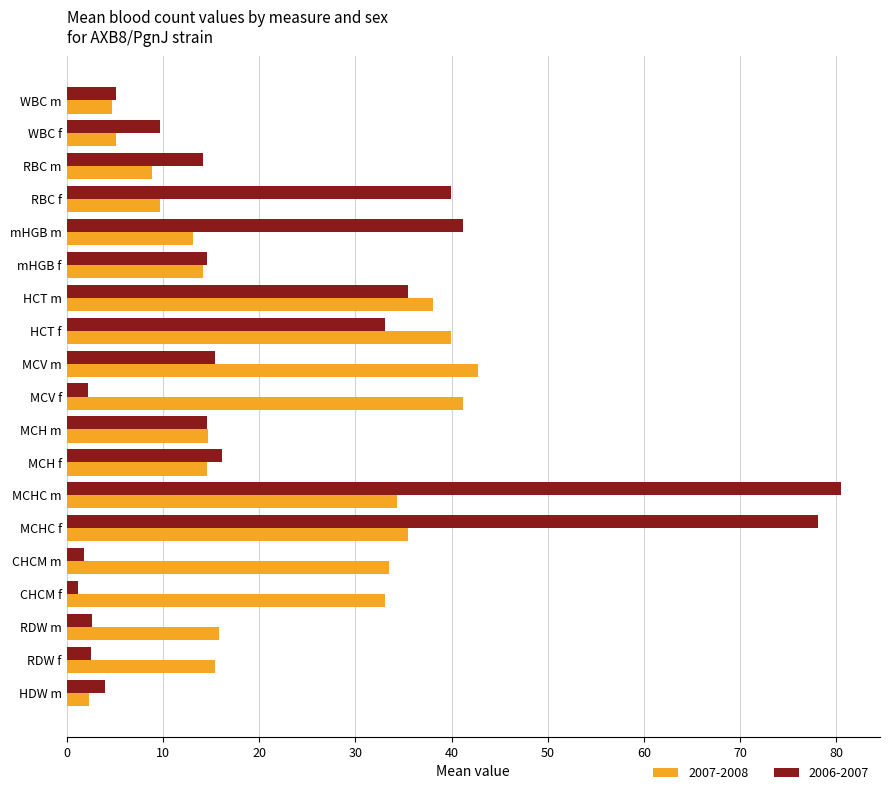

How many data points does each series have?

19